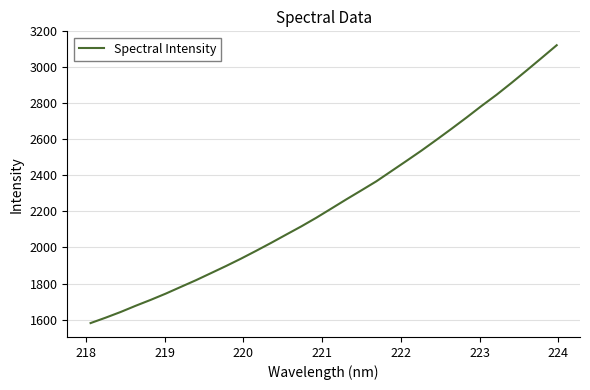

What is the difference between the maximum and minimum values?

1542.6